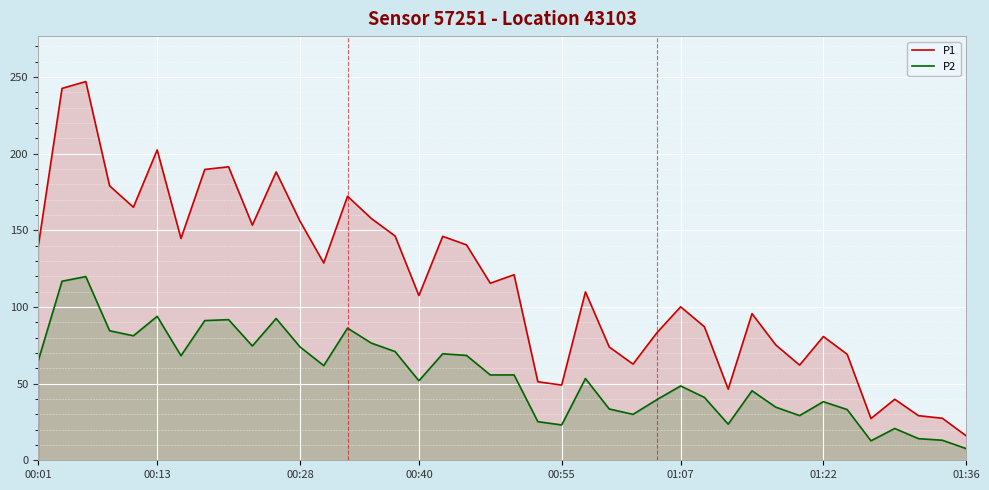

True or false: P2 has more than 0 points higher than both neighbors.

True